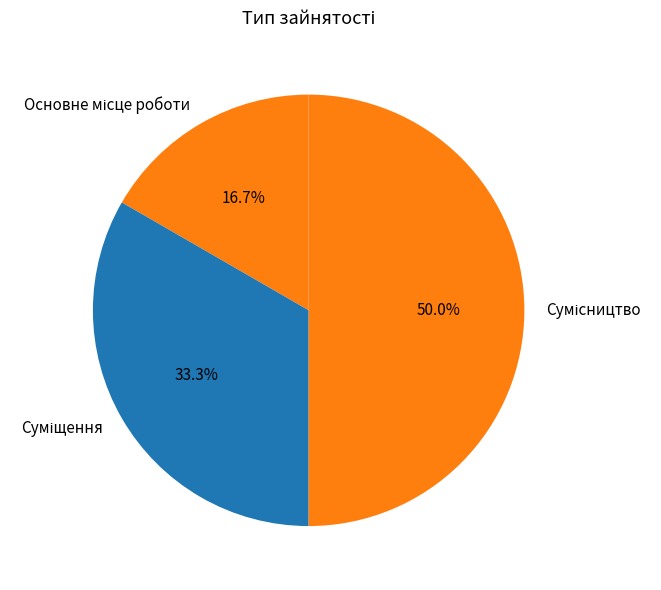

Does Суміщення represent more than half of the total?

No